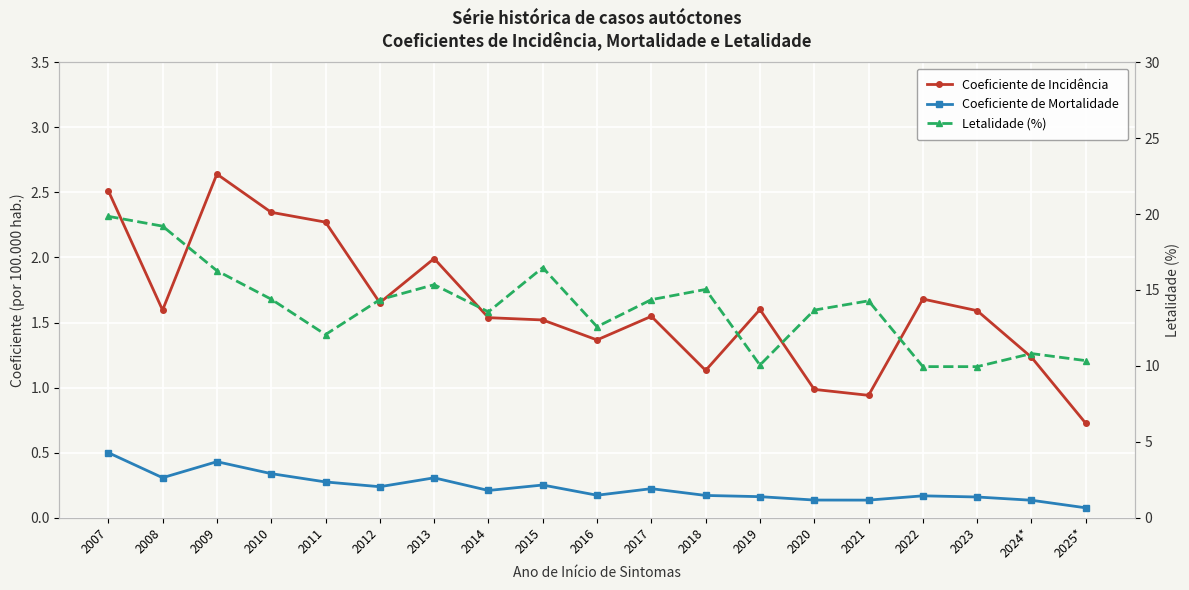

At which category does Coeficiente de Incidência reach its first local valley?

2008